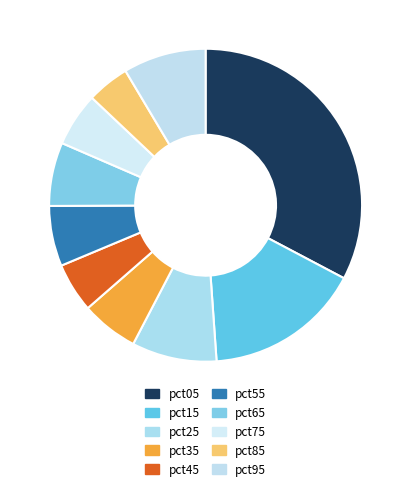

To the nearest percent, what is the combined percentage of pct55 and pct95?

15%